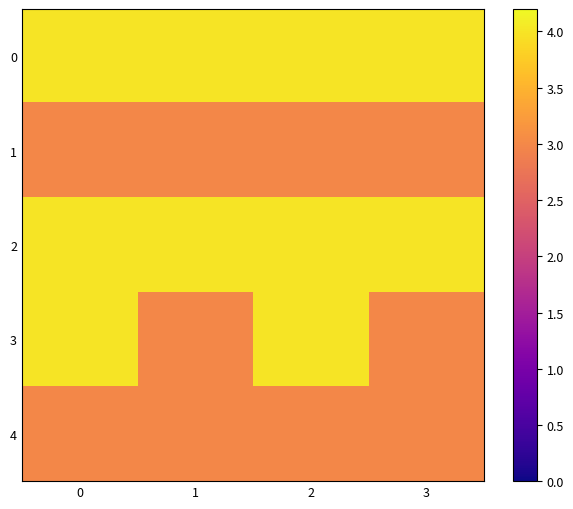

How many distinct data groups are displayed?

5